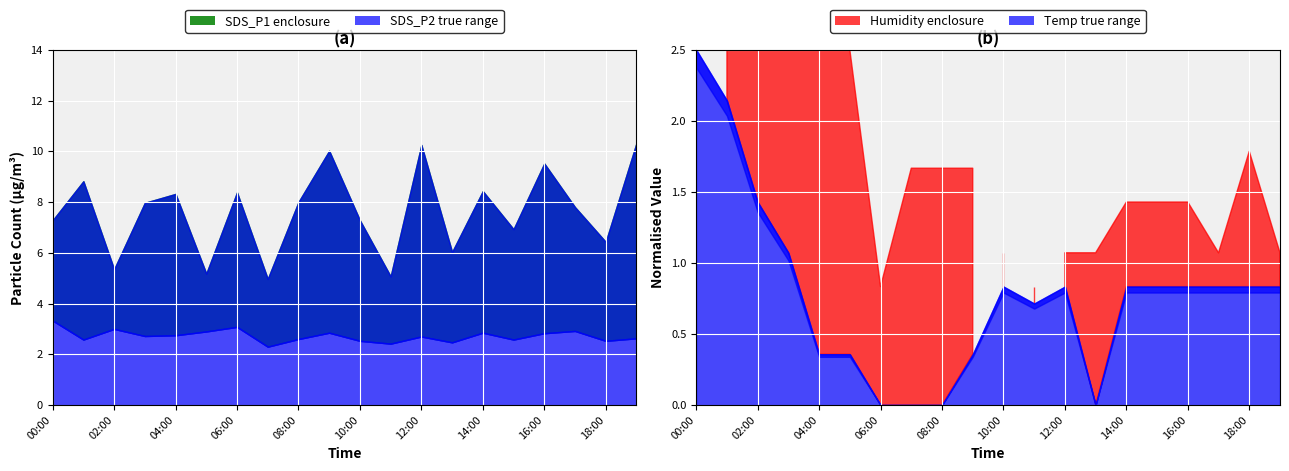

At which category is the sum across all series the highest?

12:00